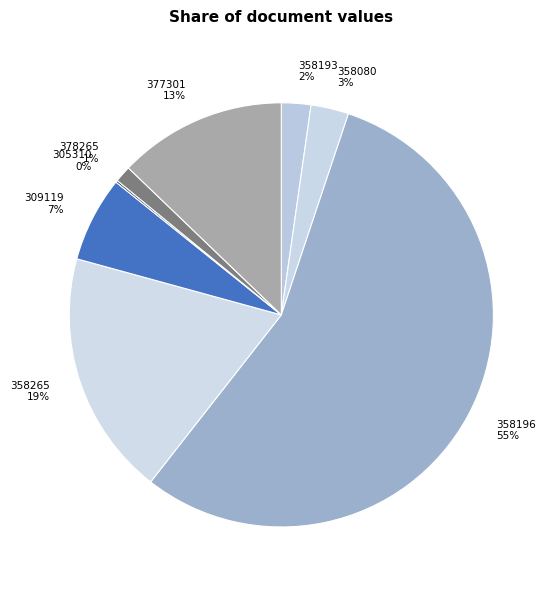

Is it true that 358196 is 55% of the pie?

True